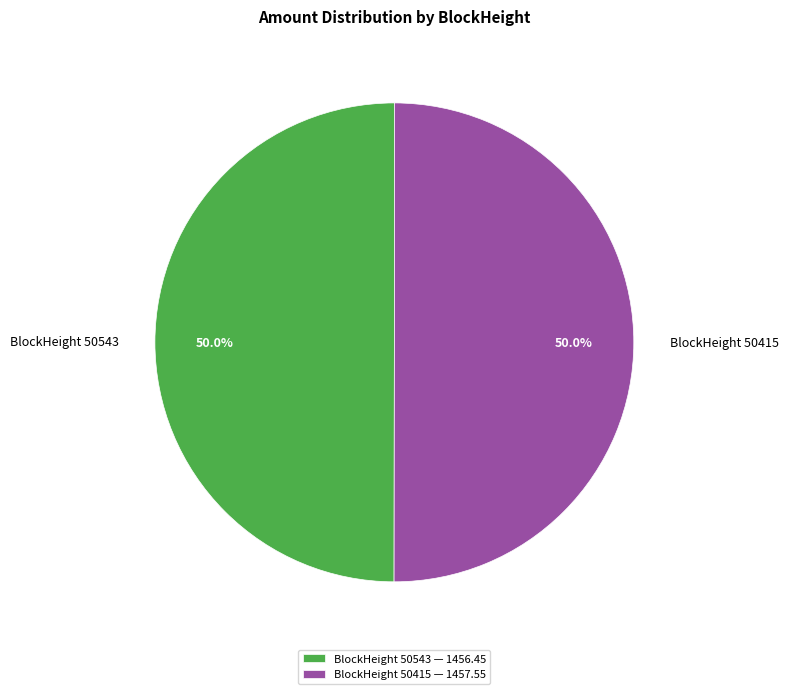

Approximately how many times larger is the value at BlockHeight 50415 compared to BlockHeight 50543?

1.0